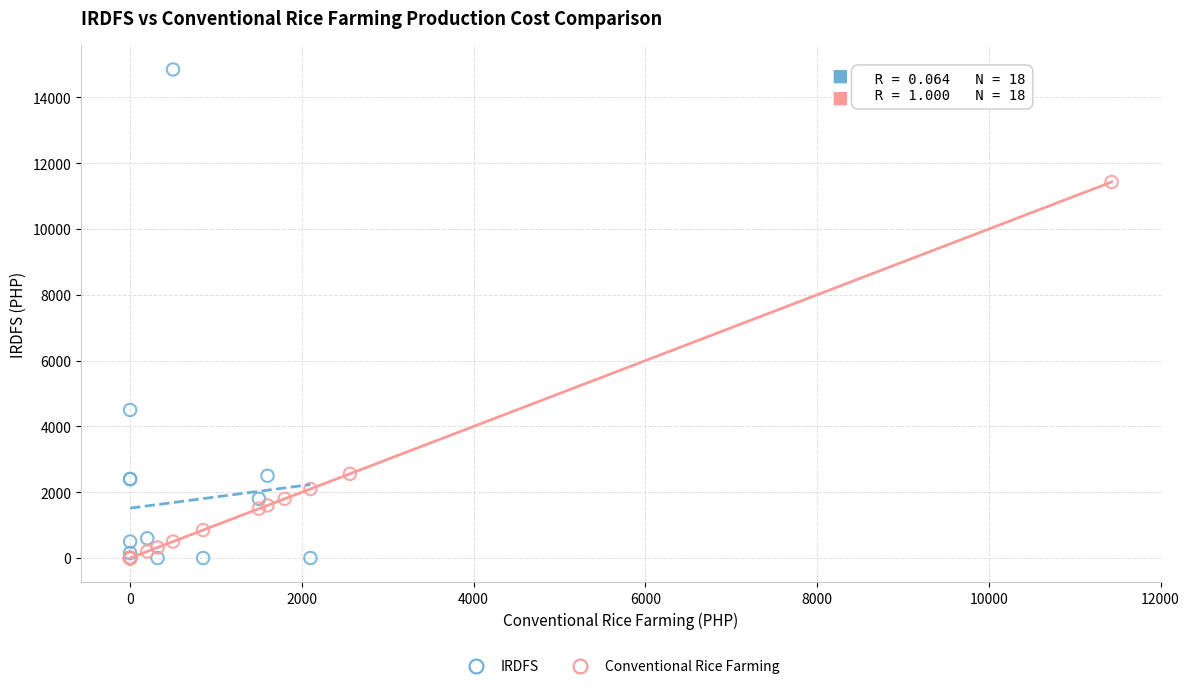

Which series has the widest spread of Y values?

IRDFS